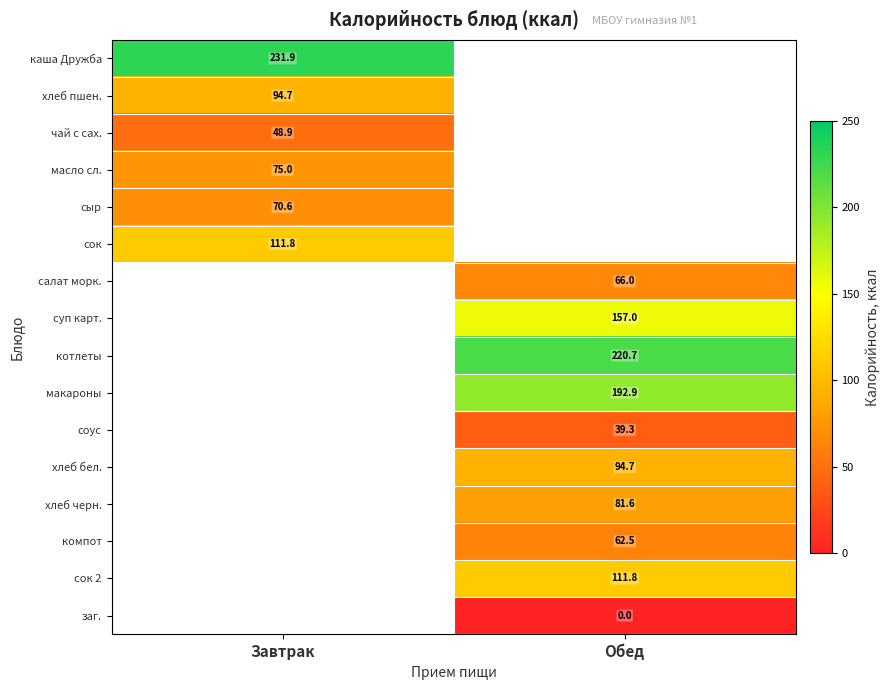

What is the difference between the highest and lowest values at Завтрак?

183.0